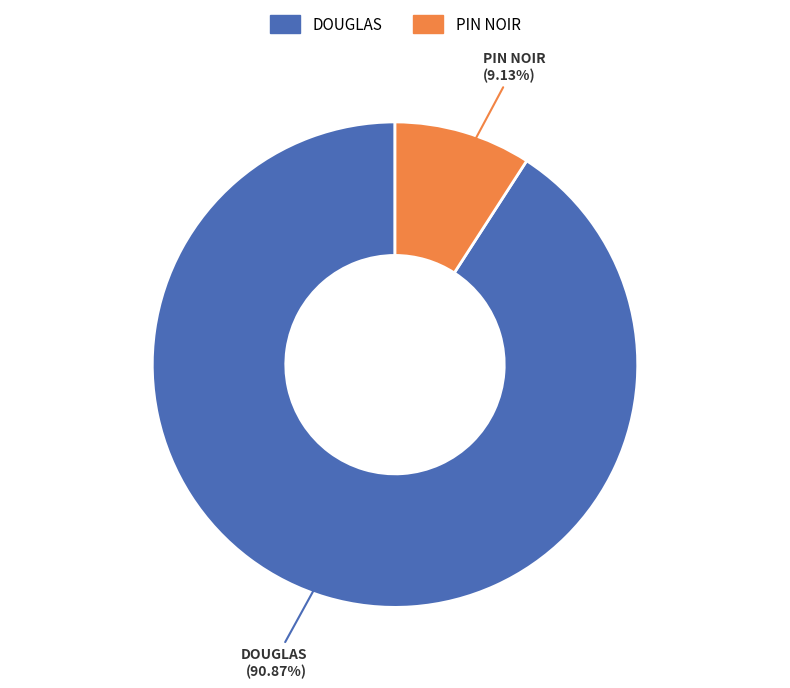

What is the largest slice in the pie chart?

DOUGLAS